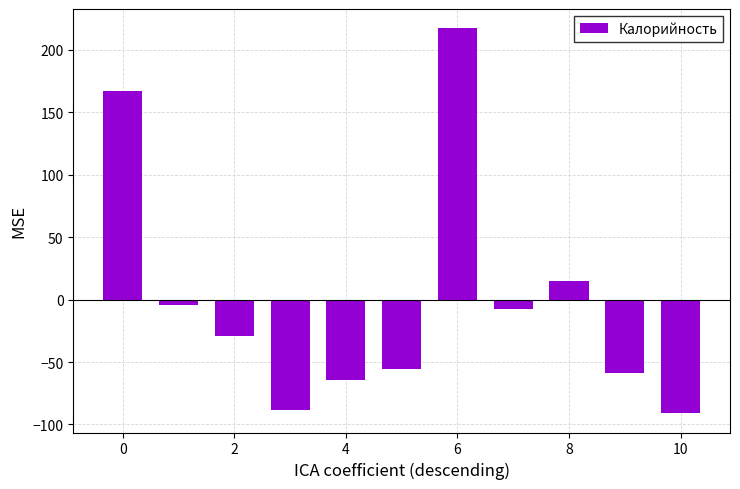

How many positive values are there?

3